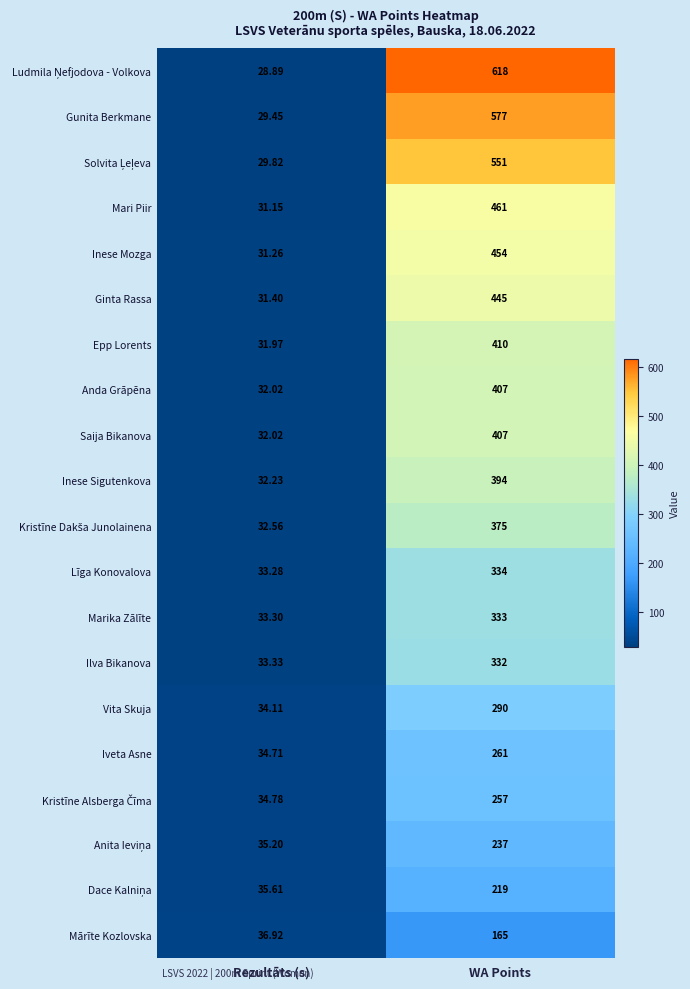

Rank the categories by Epp Lorents value from lowest to highest.

Rezultāts (s), WA Points